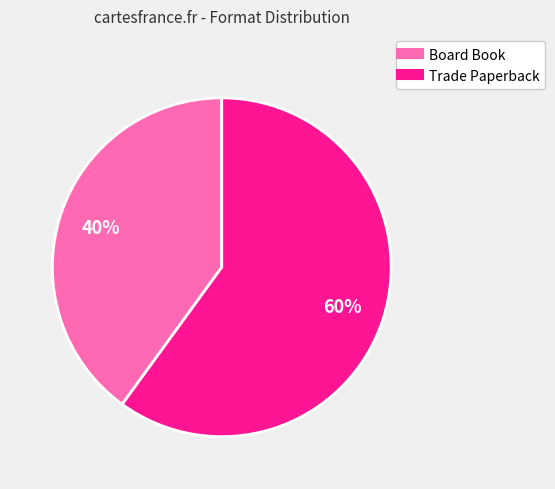

Which slice represents more than half of the pie?

Trade Paperback